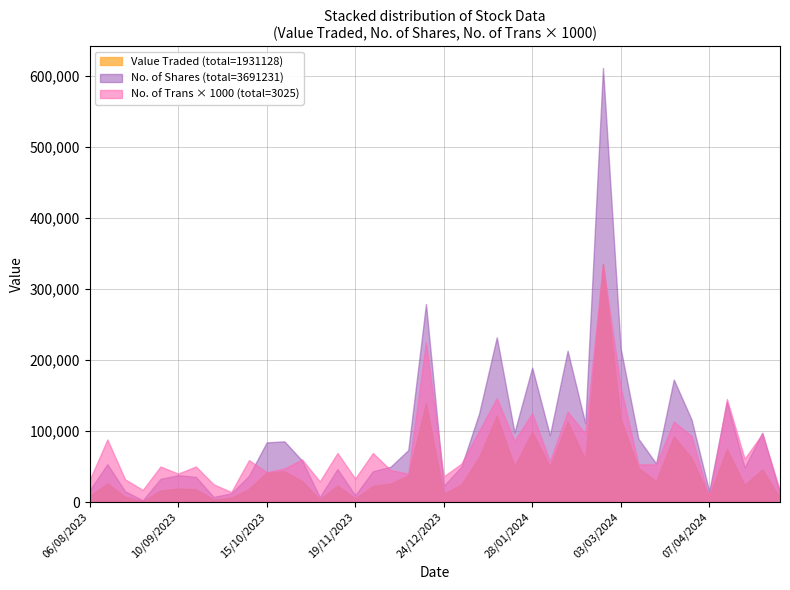

The value of No. of Trans × 1000 (total=3025) at 10/09/2023 is 40000. True or false?

True